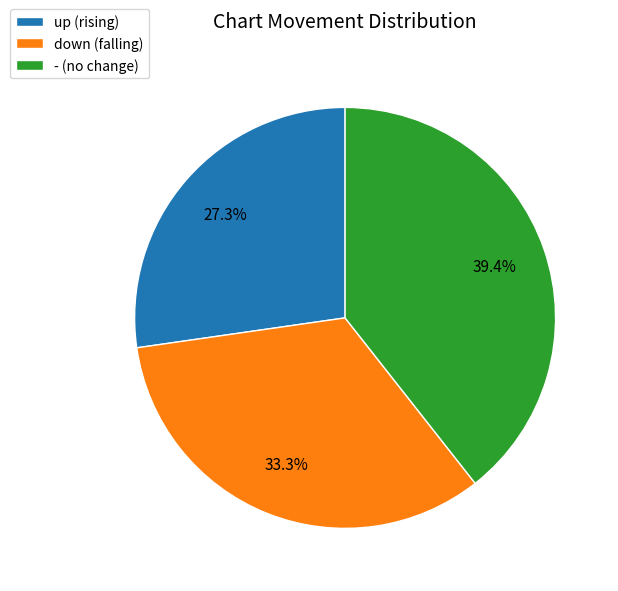

What percentage is the - slice, to the nearest percent?

39%